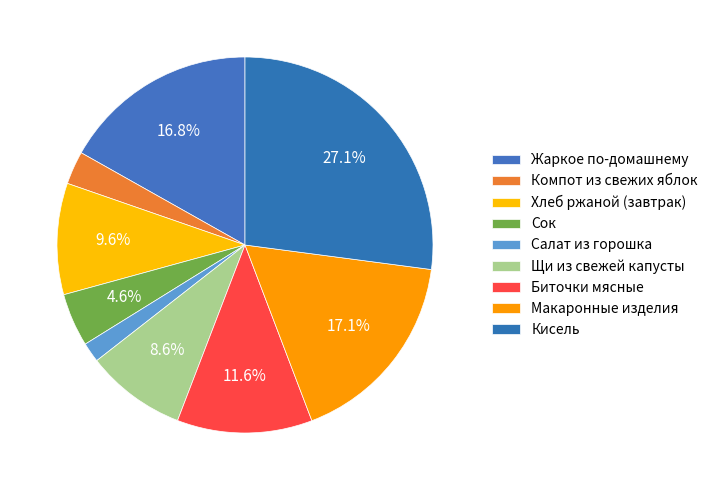

True or false: Хлеб ржаной (завтрак) accounts for 1% of the total.

False